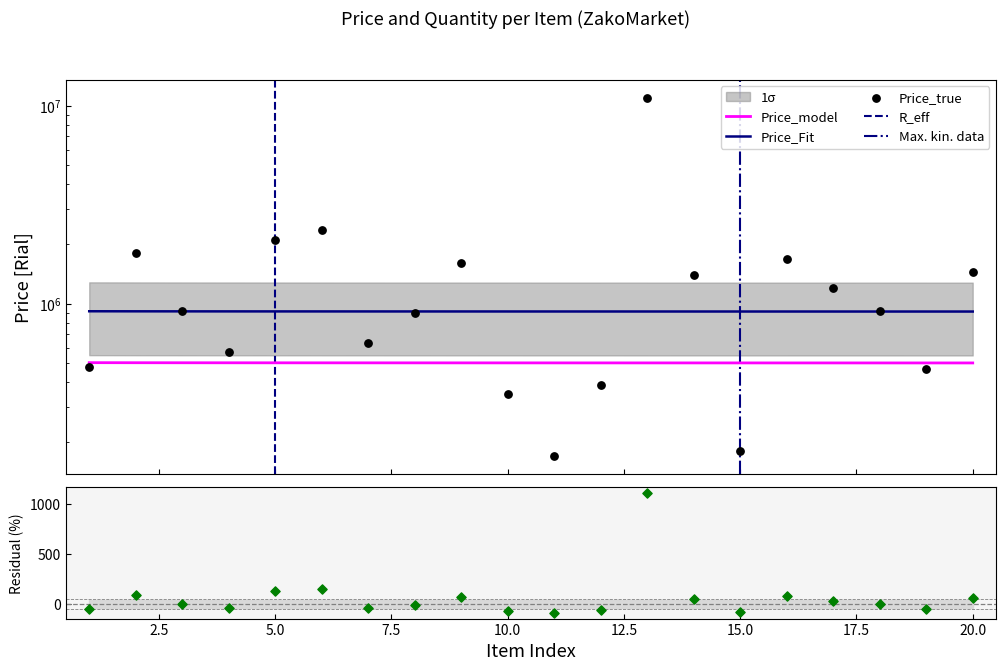

Between 14 and 19, which is larger?

14